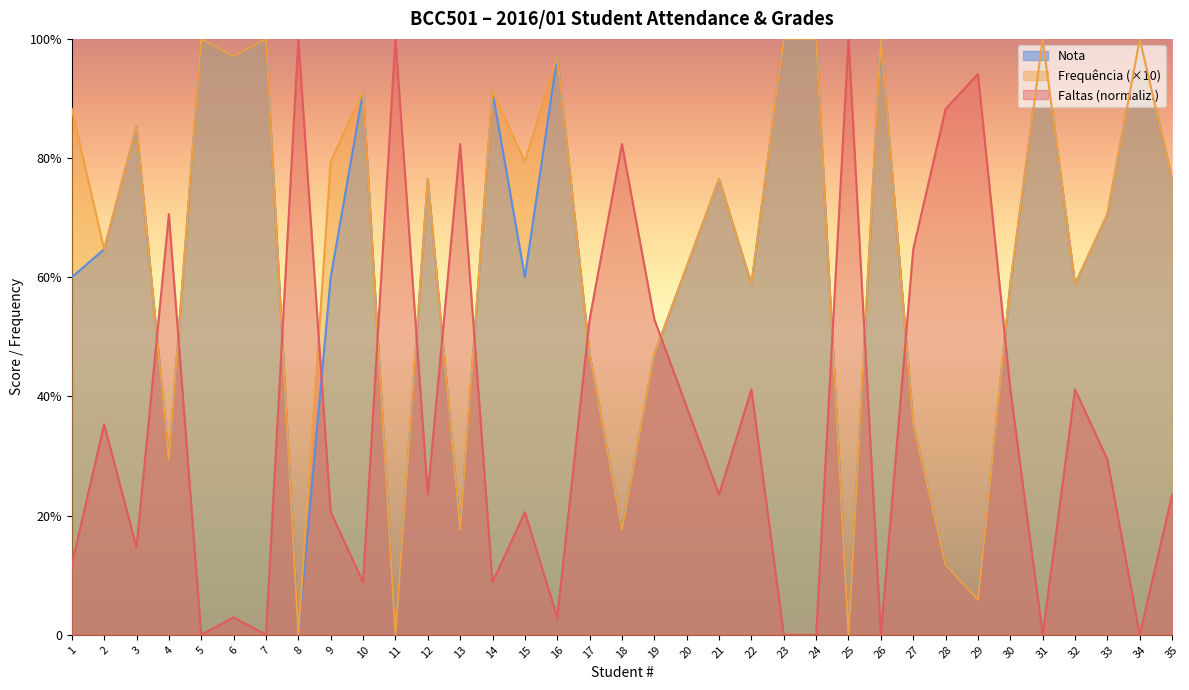

Which category has the highest value across all series?

5